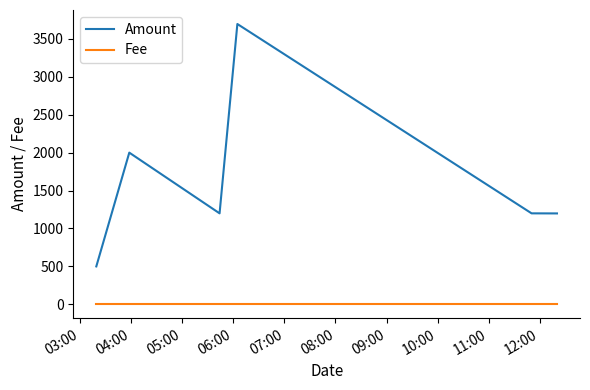

List the series in order of their peak value, highest first.

Amount, Fee